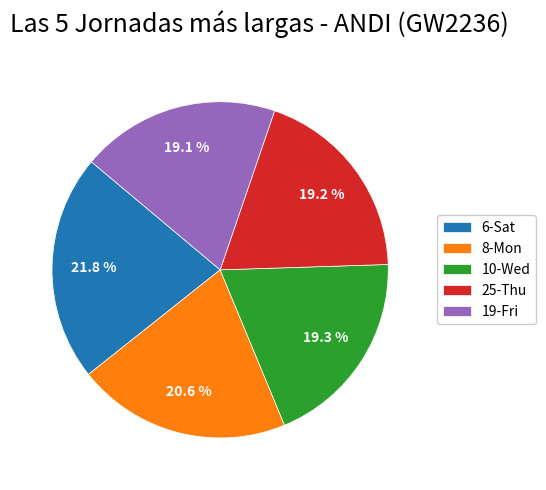

Approximately how many times larger is the value at 25-Thu compared to 19-Fri?

1.0